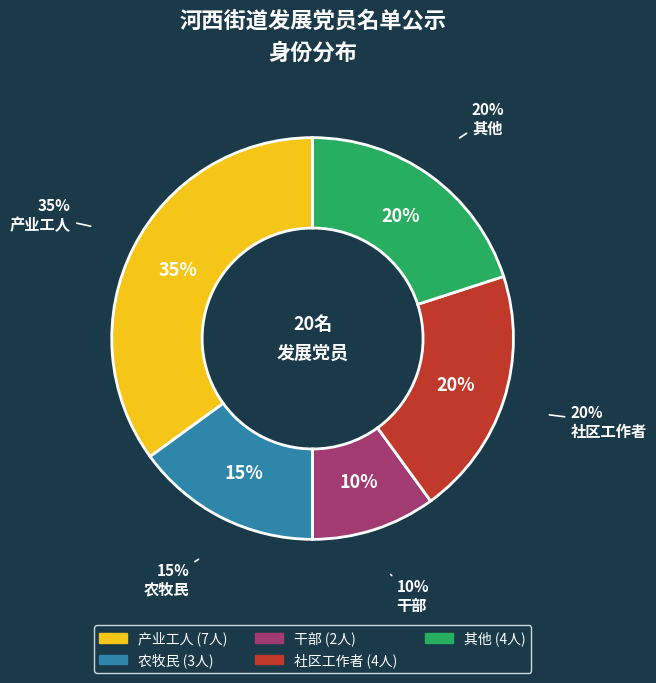

Is it true that 产业工人 is 35% of the pie?

True